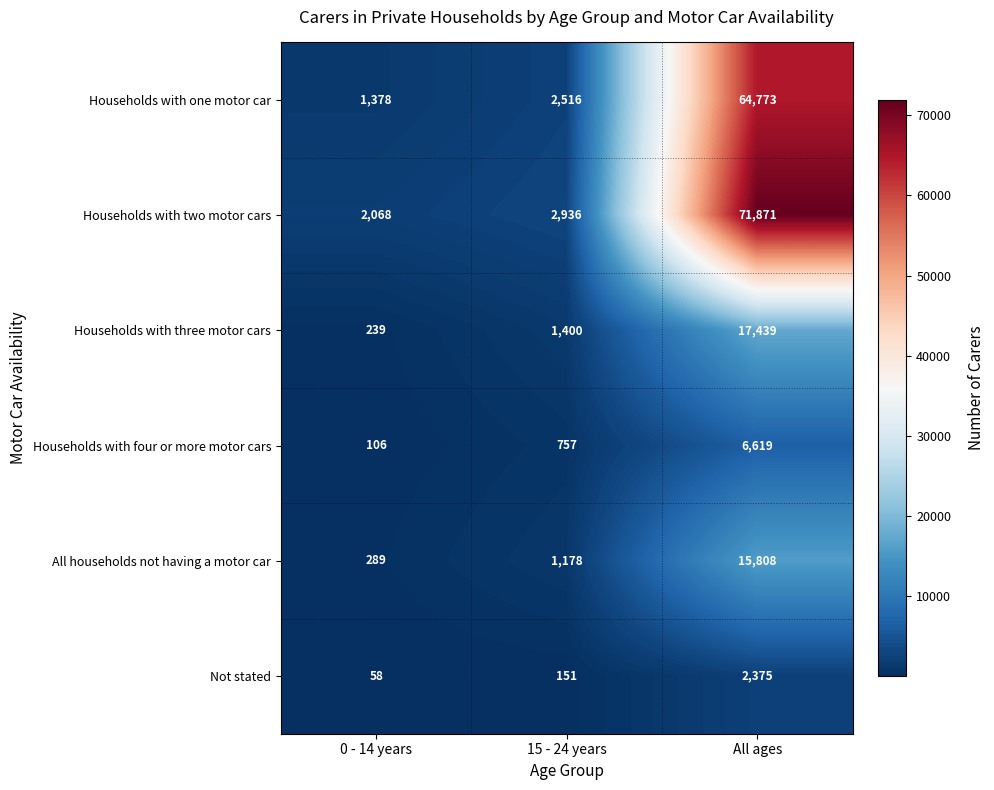

Is it true that Households with two motor cars equals 32156 at All ages?

False